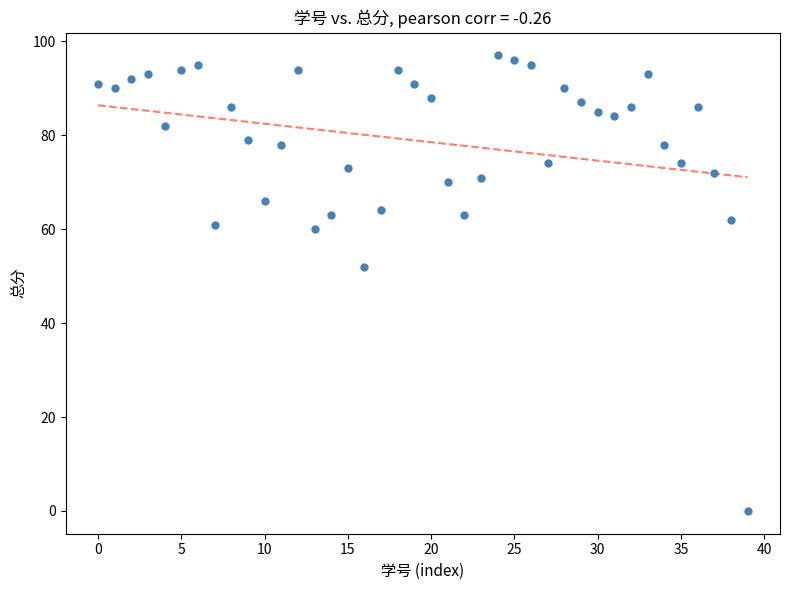

What Y value in the scatter plot is closest to 48?

52